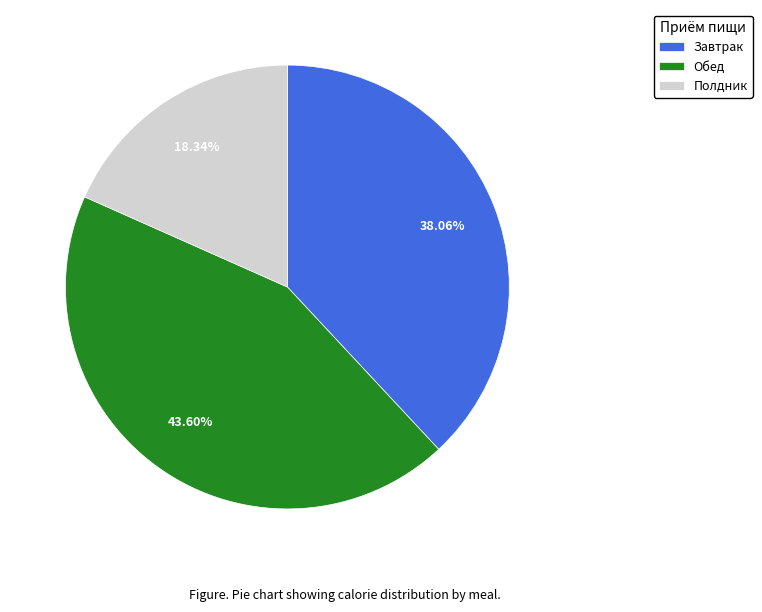

Combined, do Полдник and Завтрак account for over 50%?

Yes